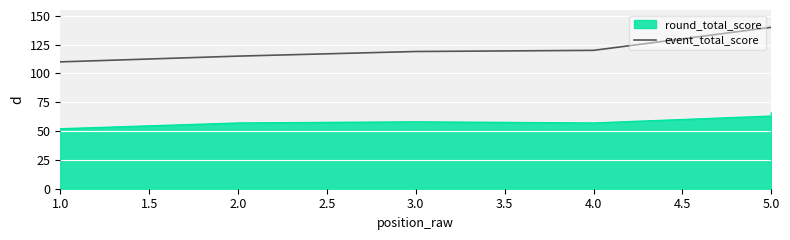

Does the chart display data point markers on the line(s)?

No